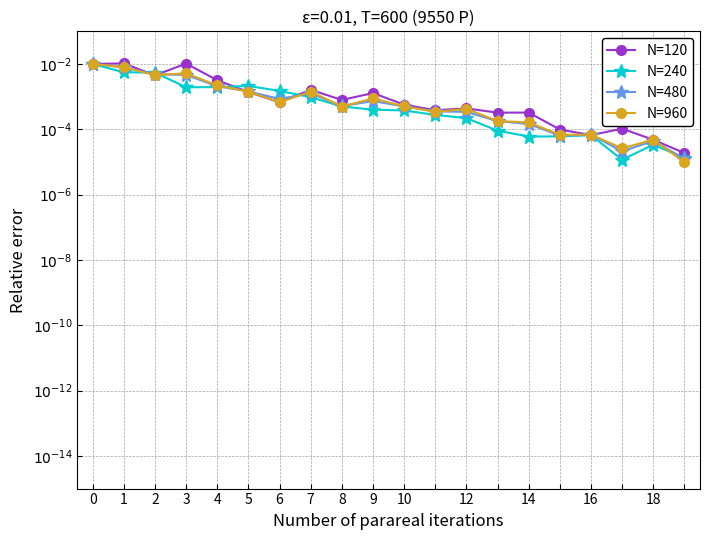

Which series changed the most between 0 and 5?

dnbrad